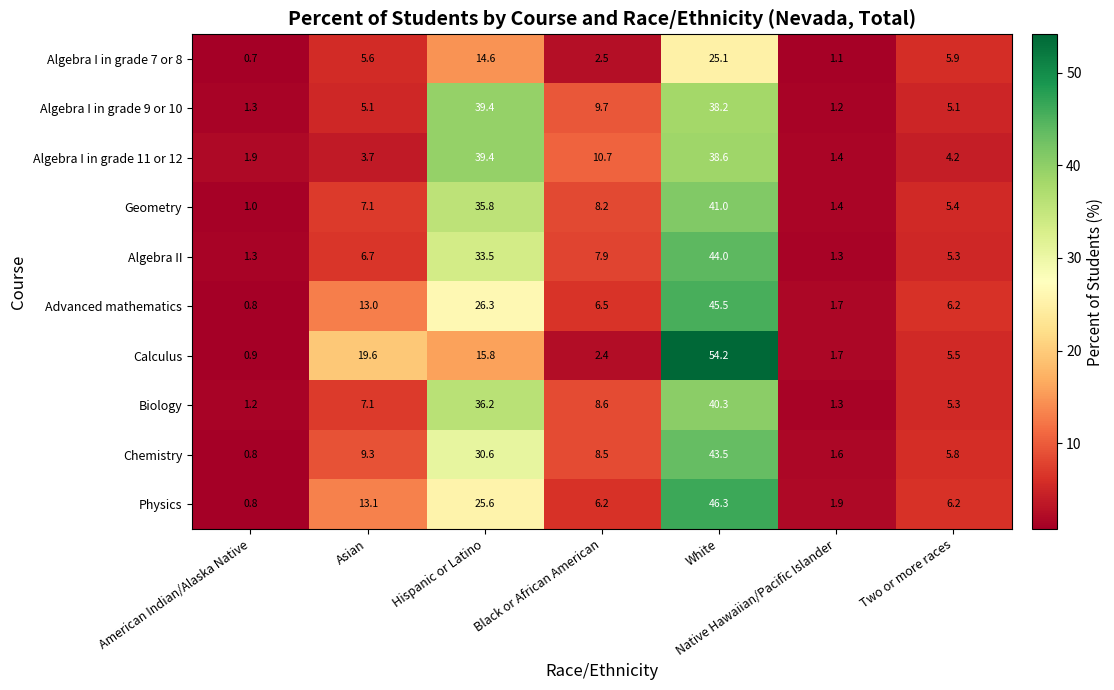

At which label is Calculus closest to 27?

Asian